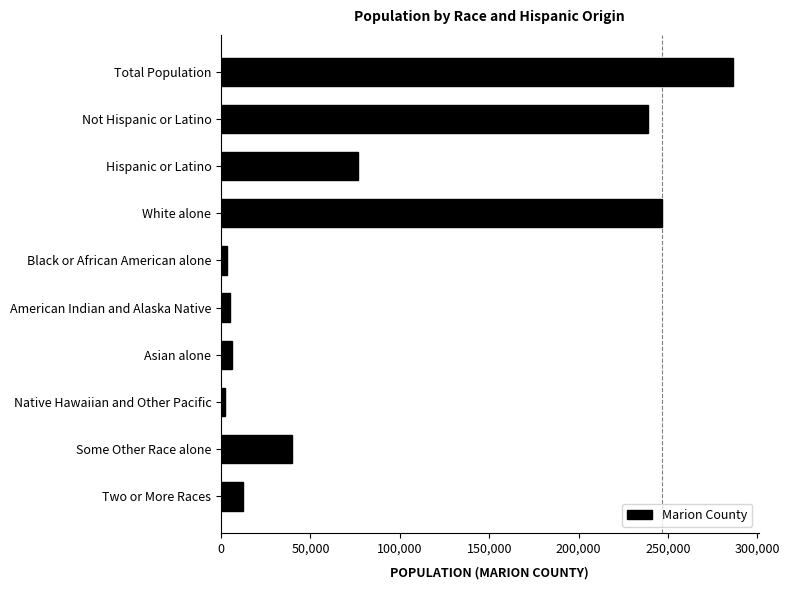

What is the difference between the second highest and second lowest values?

243285